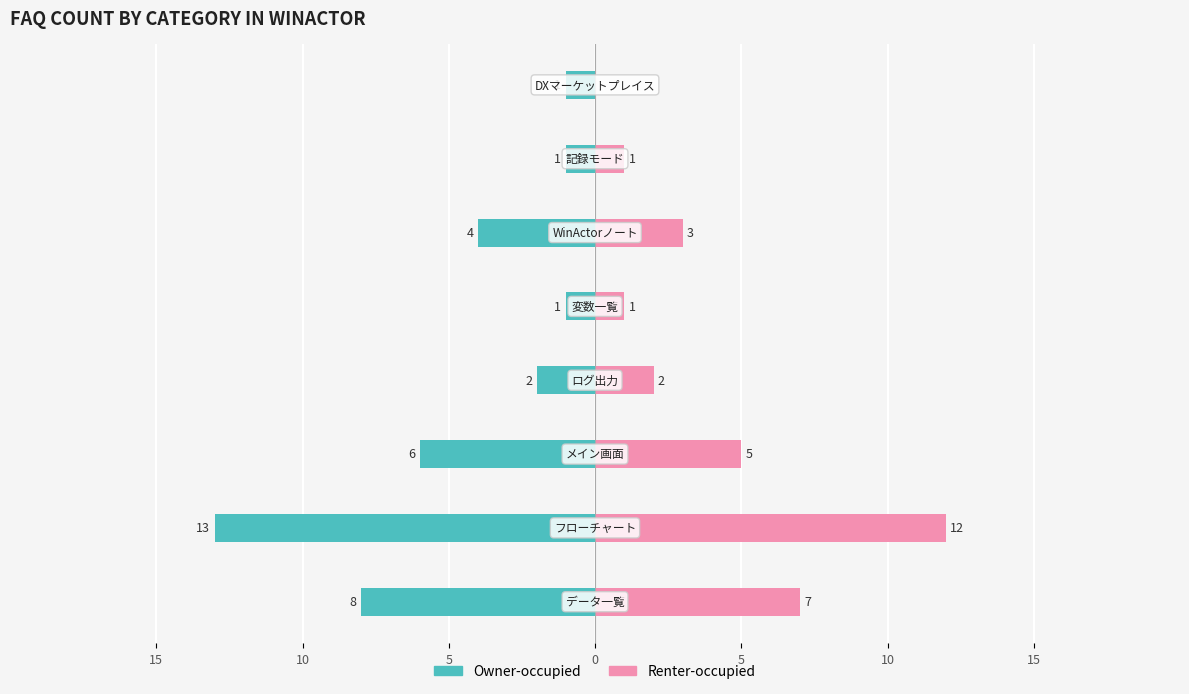

What value does the Owner-occupied series have at 5, to the nearest 10?

-10